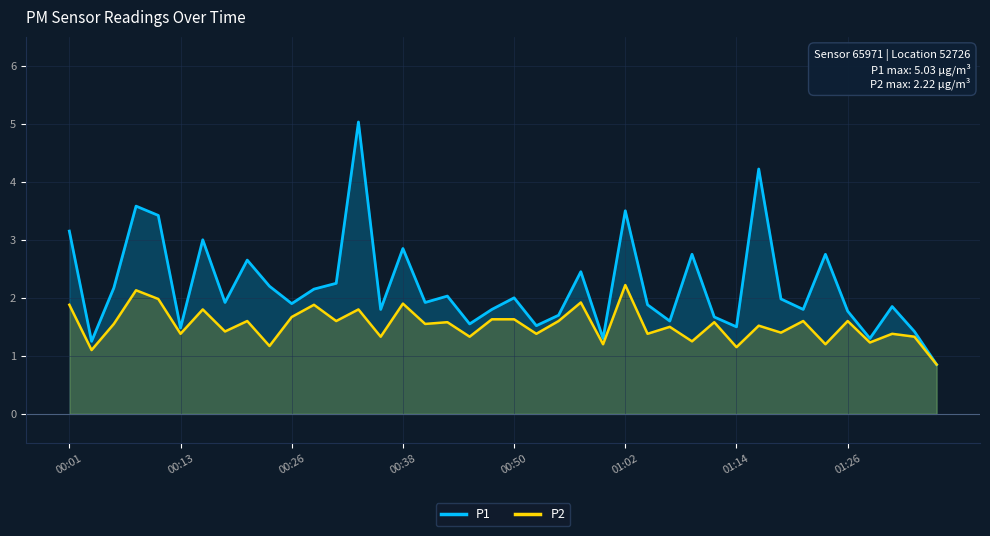

What is the minimum value for P2?

0.8